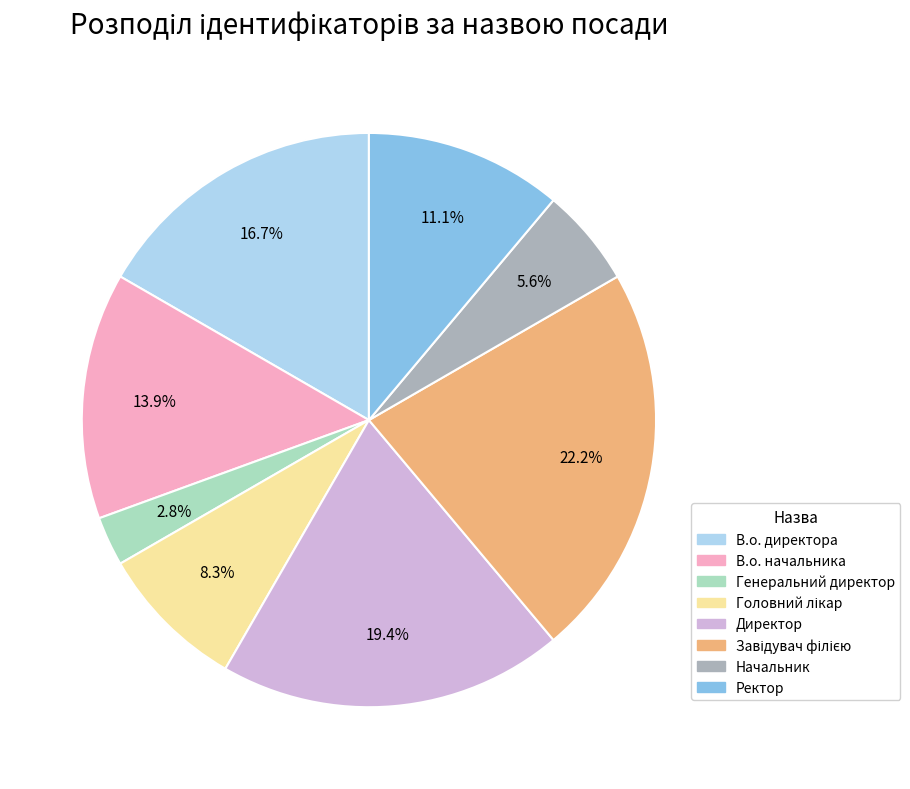

Which slice is the smallest?

Генеральний директор